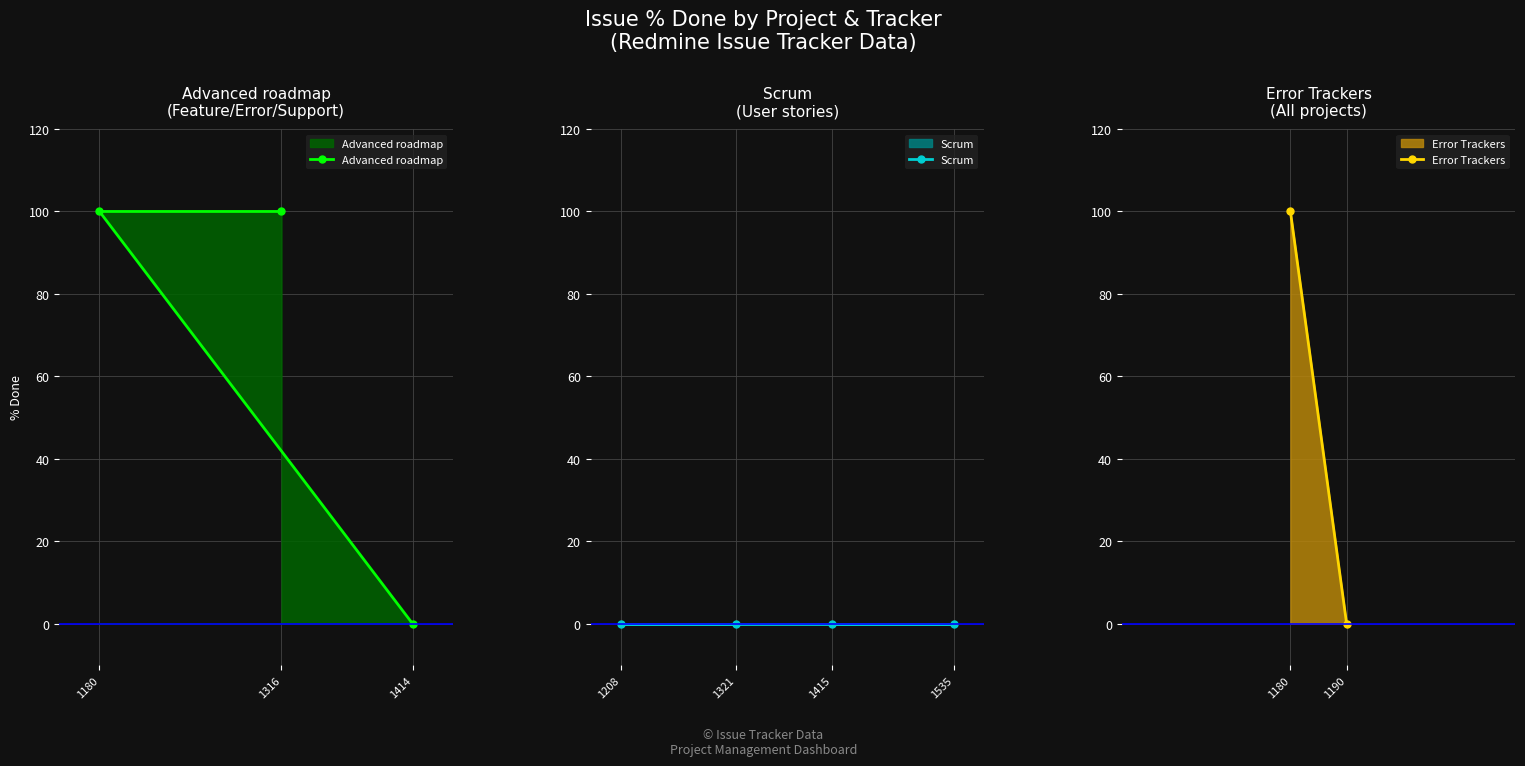

List the labels in order of value, largest first.

1316, 1180, 1414, 1190, 1321, 1208, 1535, 1415